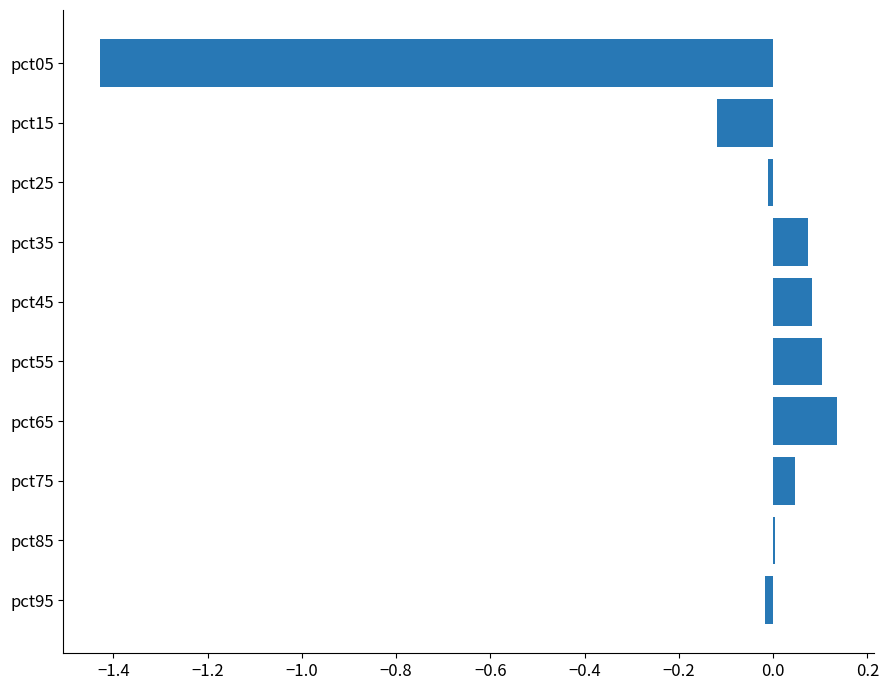

What is the sum of all values?

-1.1